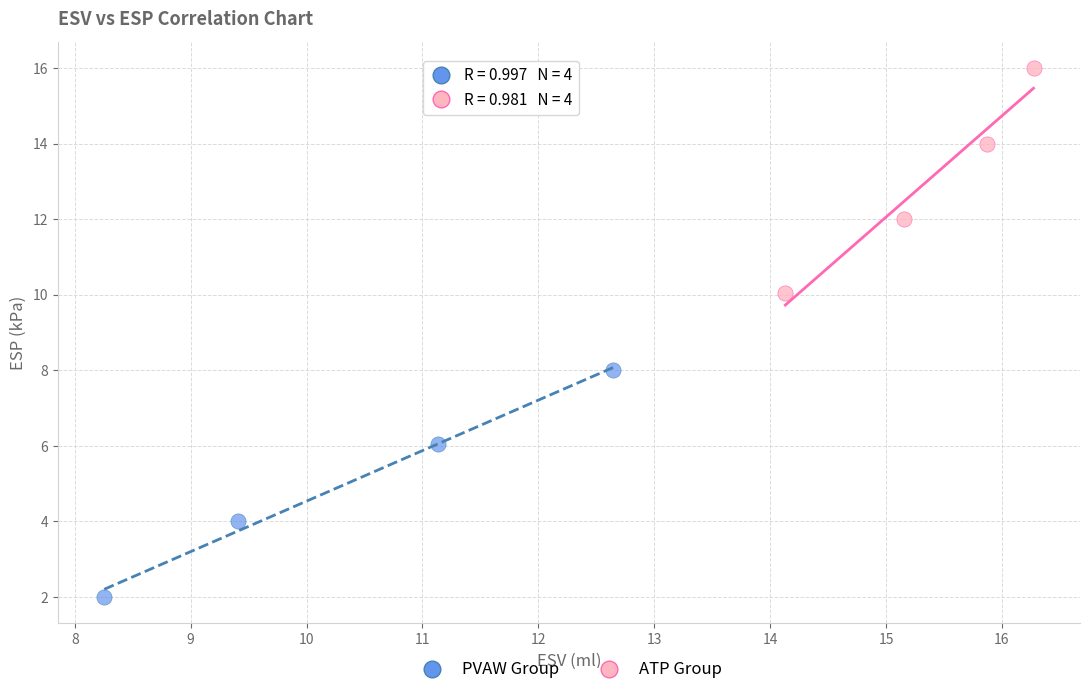

Which series contains the highest Y value?

ATP Group